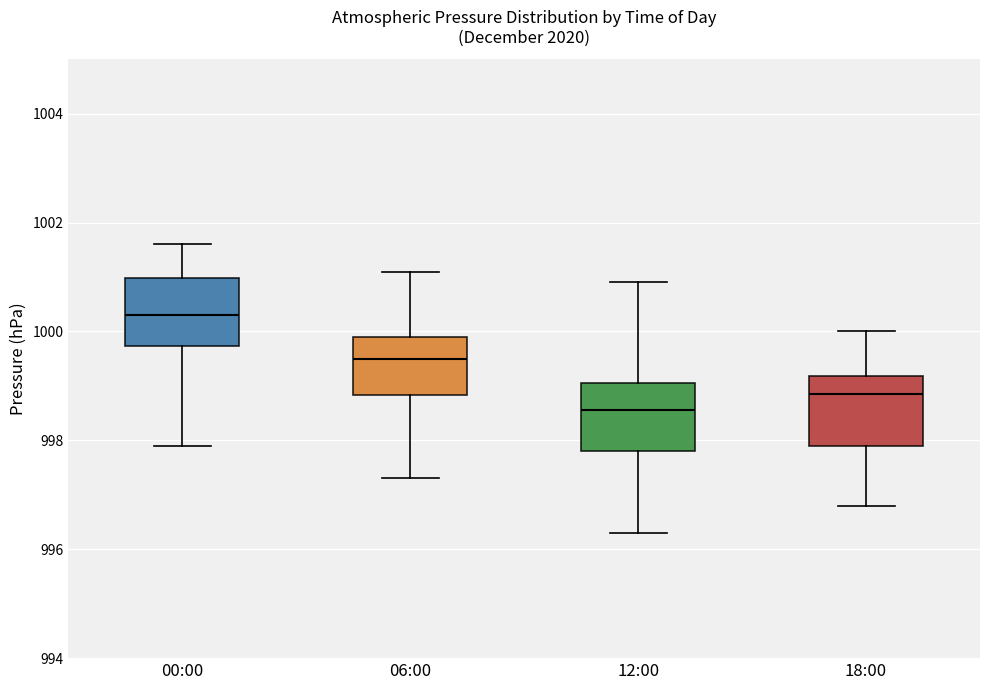

Which box has the lowest median line?

12:00